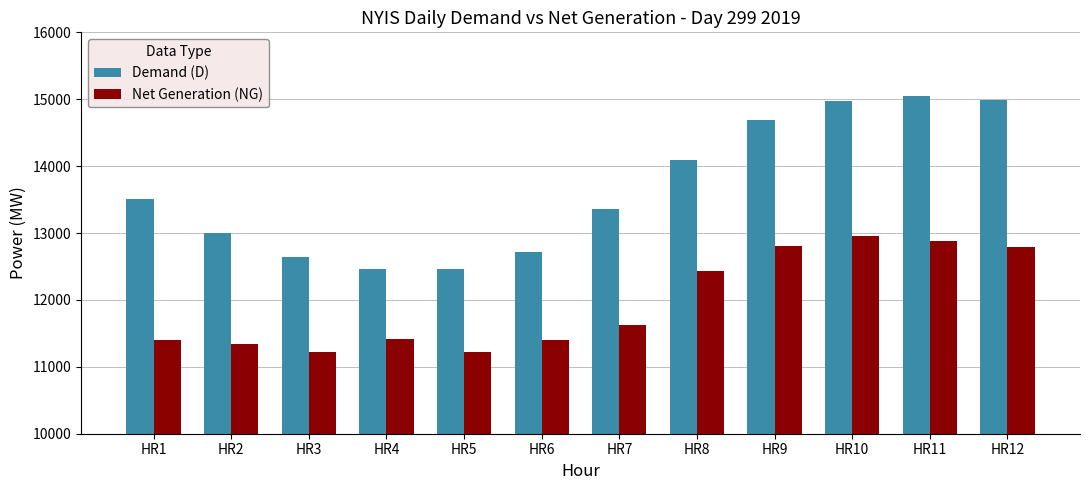

What is the greatest value displayed?

15046